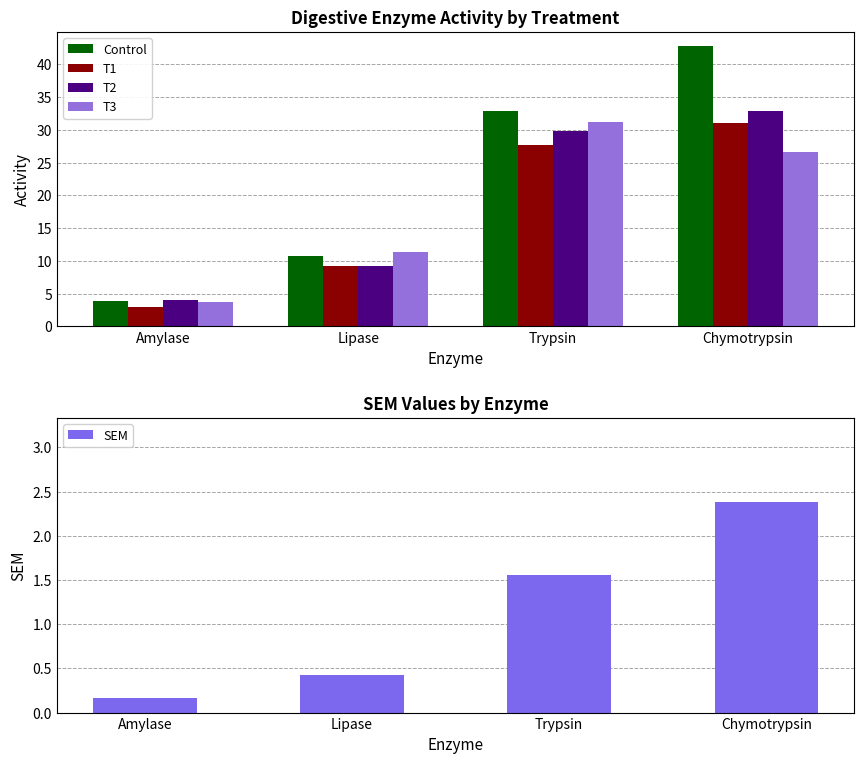

Where does the Control series first go above 32?

Trypsin